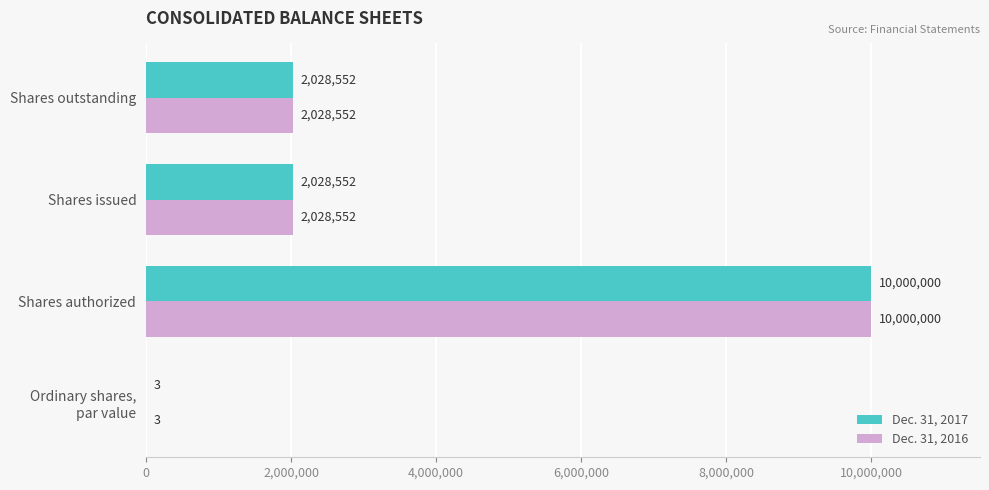

How many Dec. 31, 2016 values are between 2028552 and 10000000?

3